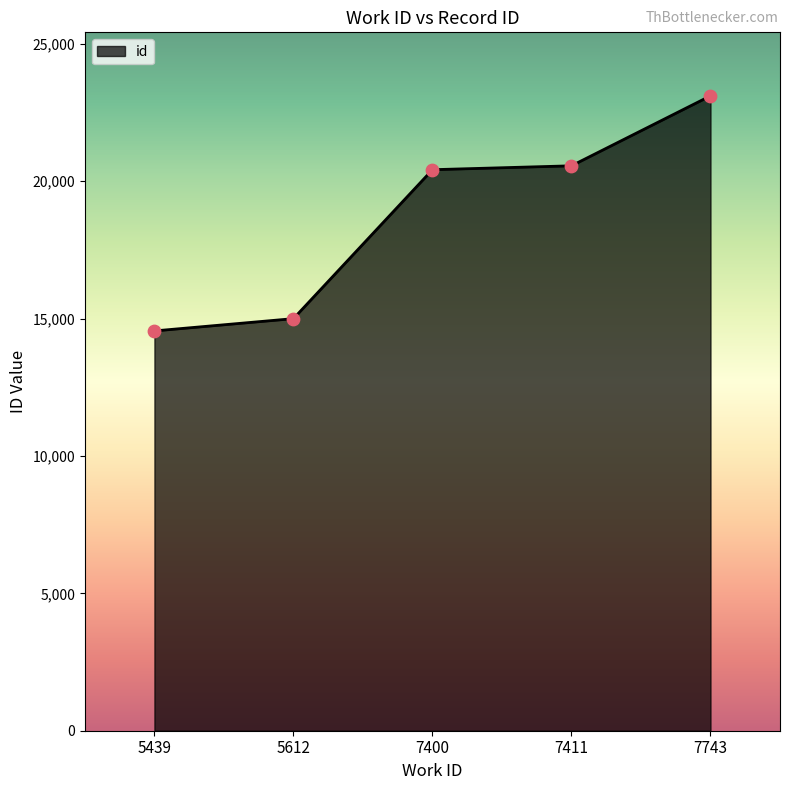

What is the change in value from 5439 to 7400?

+5868